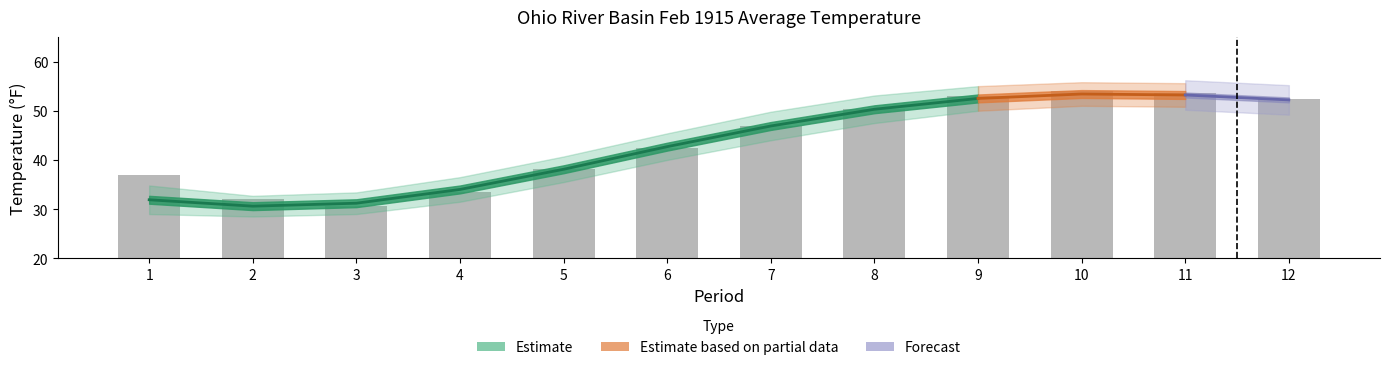

Between 7 and 3, which is larger?

7